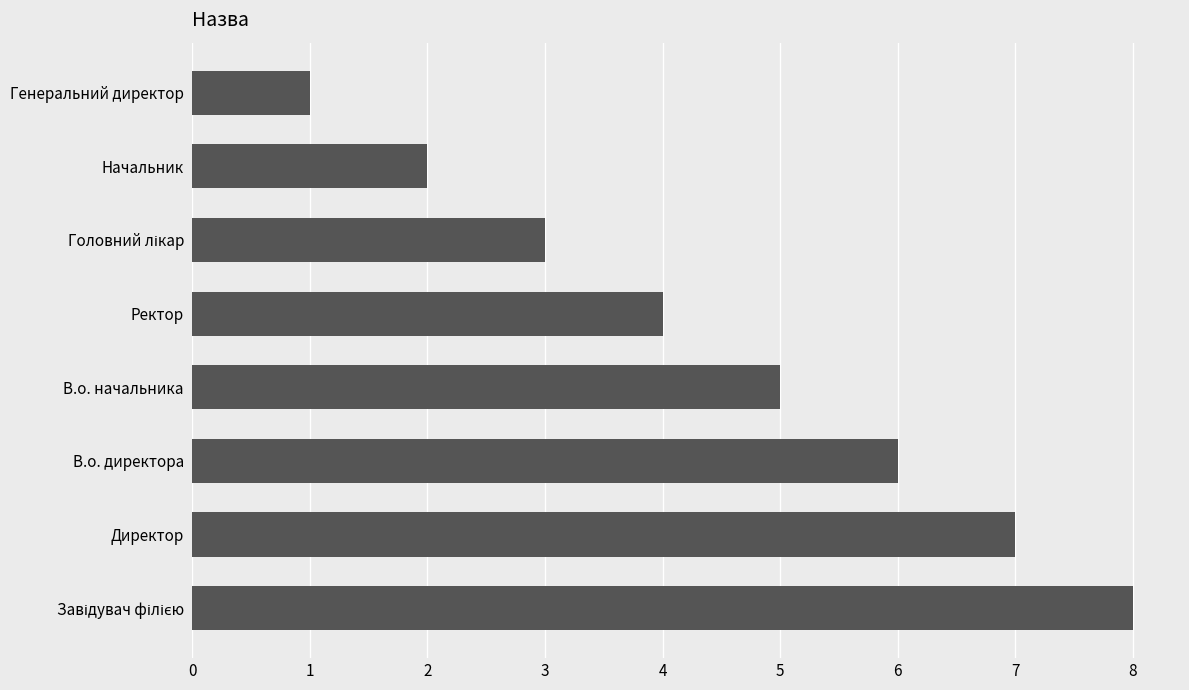

What is the ratio of the value at Ректор to the value at Генеральний директор?

4.0